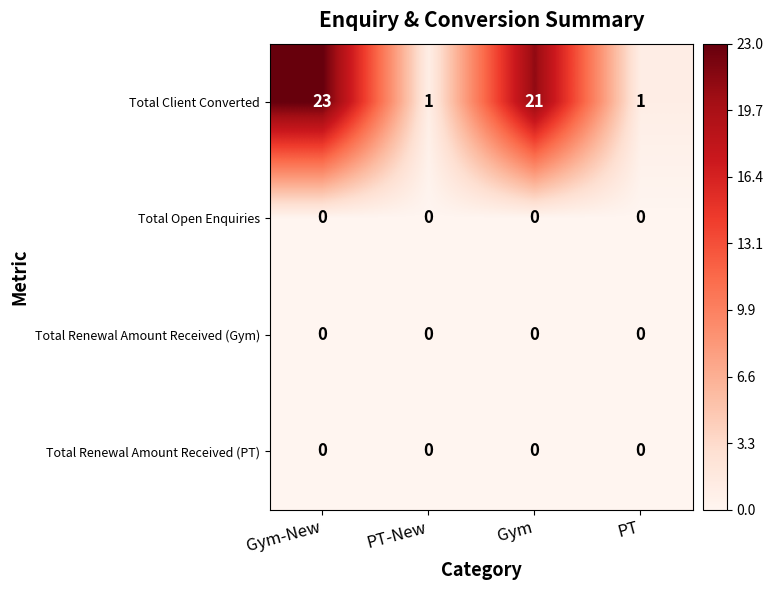

The value of Total Client Converted at Gym-New is 23. True or false?

True